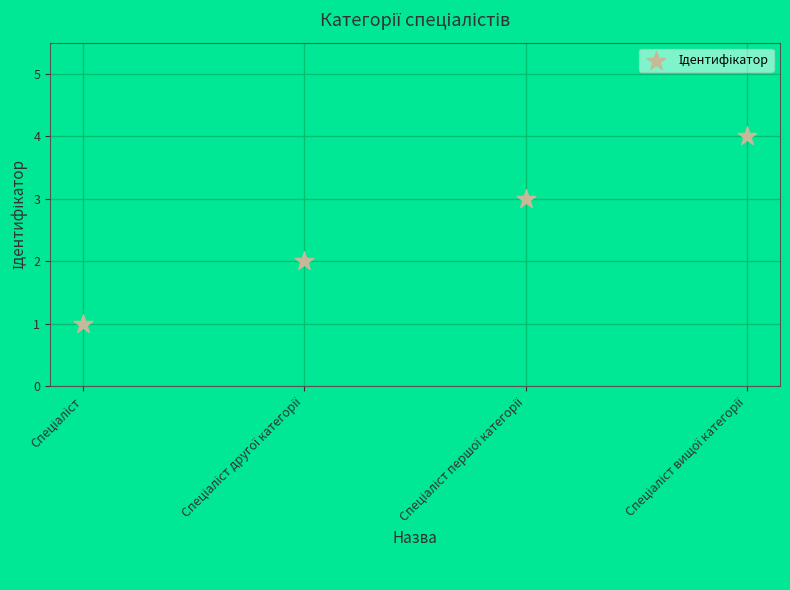

What is the range of Y values (max minus min)?

3